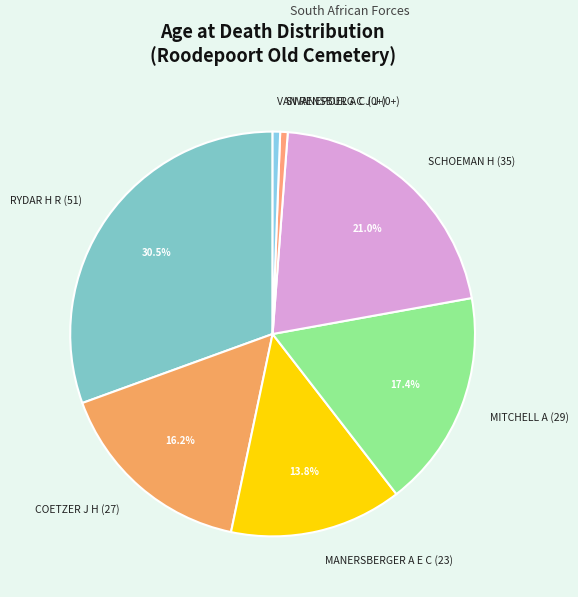

How much of the chart is everything except MANERSBERGER A E C (23)?

86.2%